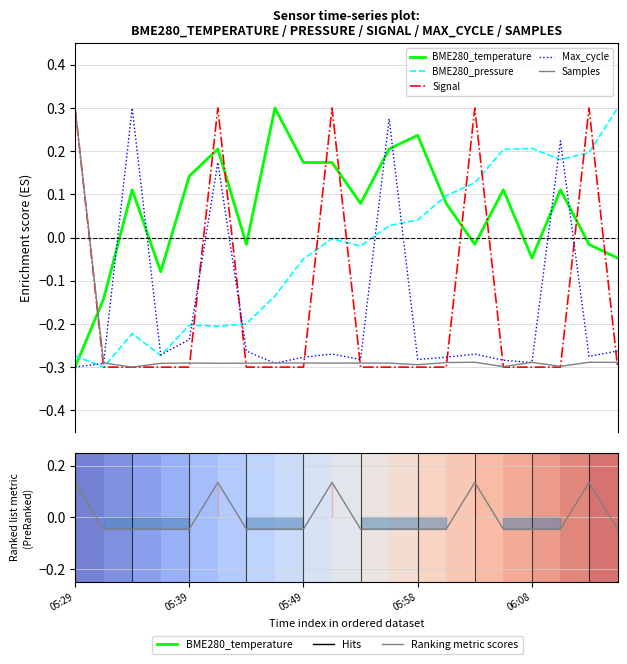

Which series has the largest range (max minus min)?

BME280_temperature